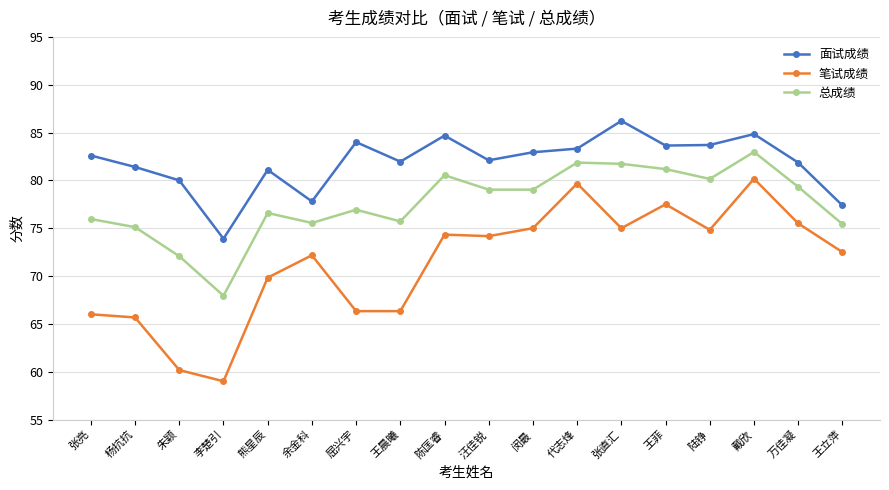

Rank the series by their maximum value, from highest to lowest.

面试成绩, 总成绩, 笔试成绩